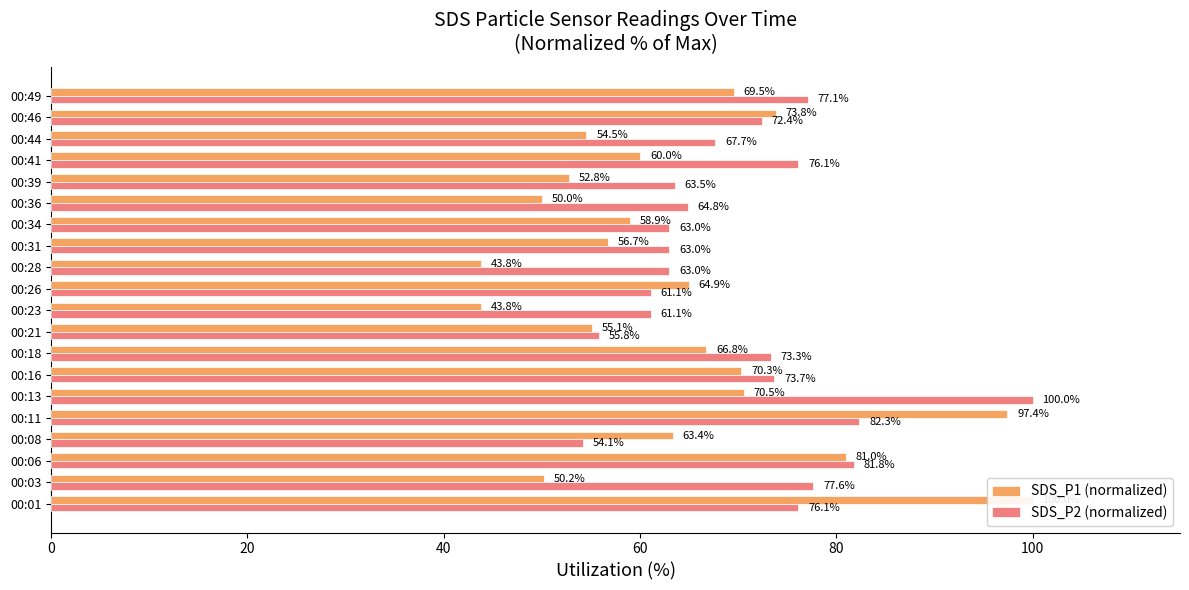

What is the sum of all SDS_P1 (normalized) values?

1283.5